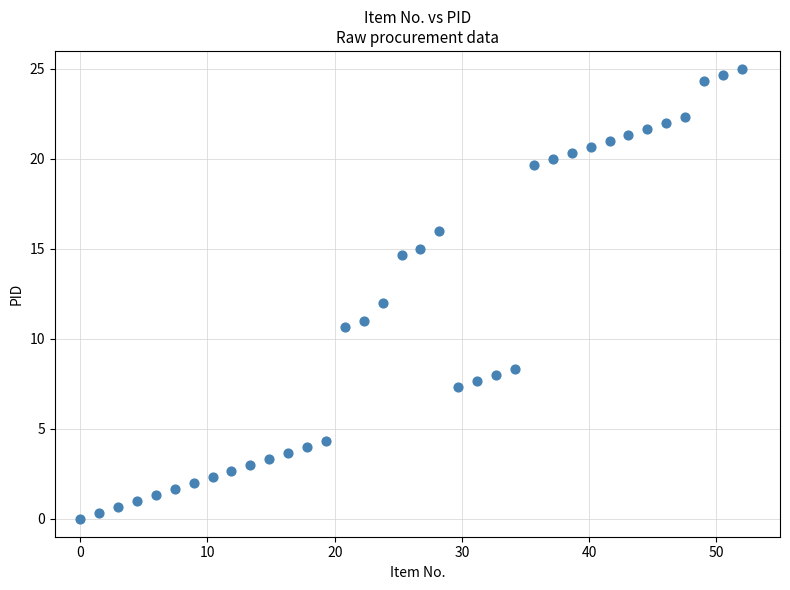

What is the range of X values (max minus min)?

52.0